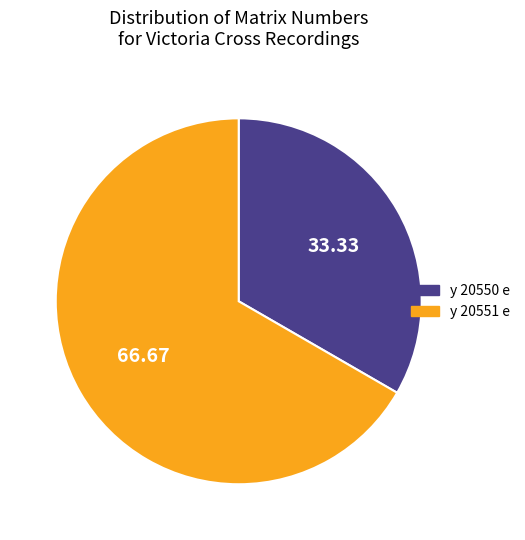

Which category has the biggest portion of the pie?

y 20551 e